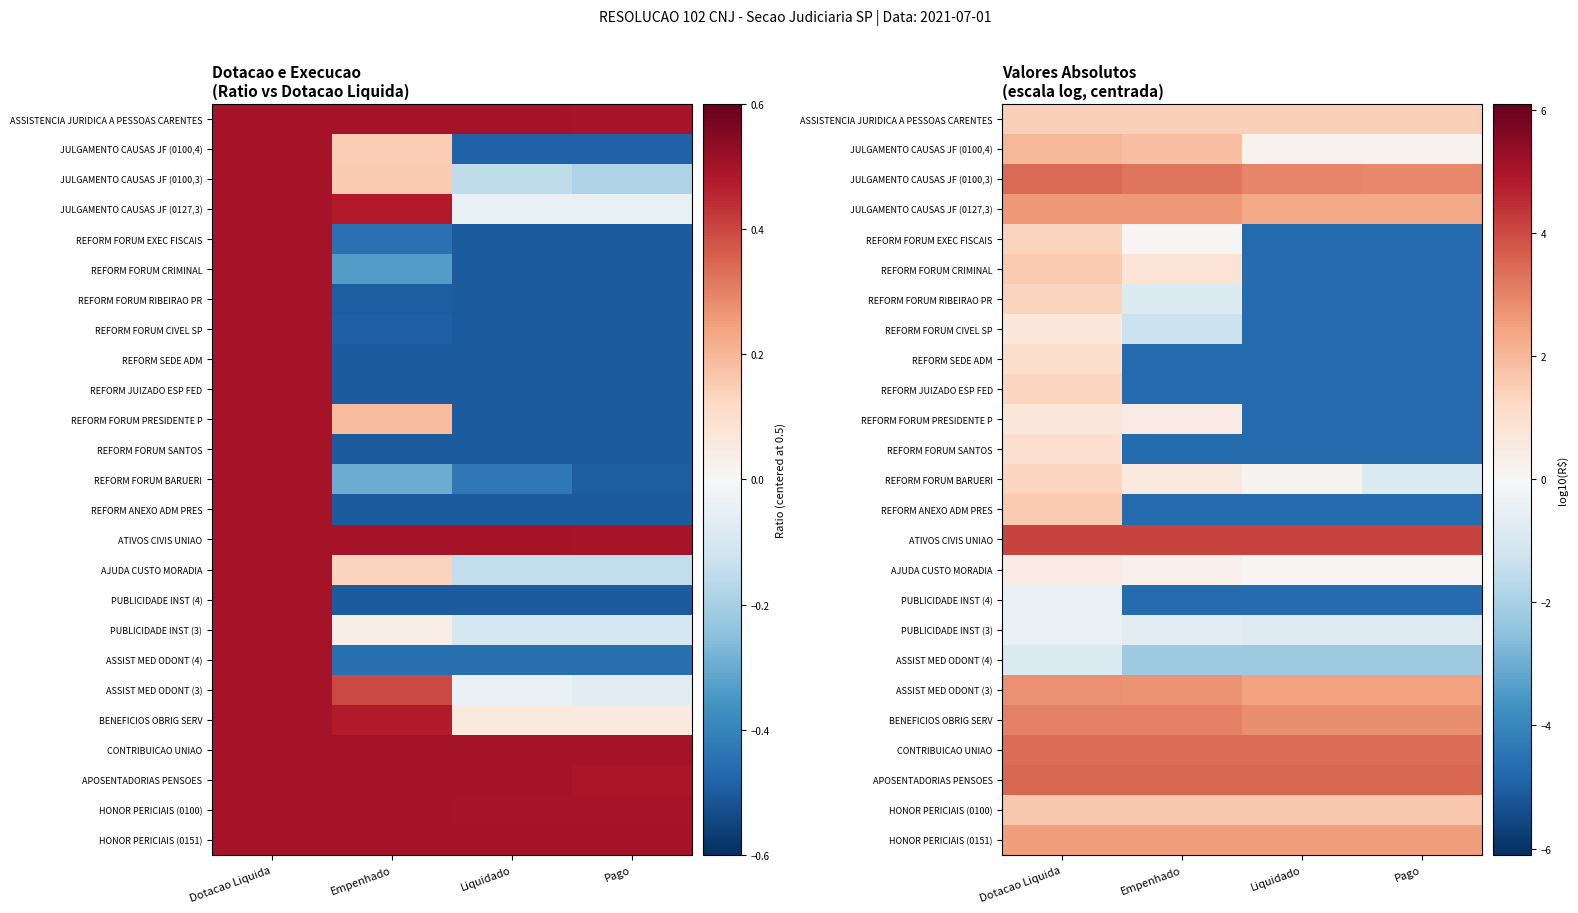

What is the difference between the maximum and minimum values in the REFORM FORUM EXEC FISCAIS series?

6.0